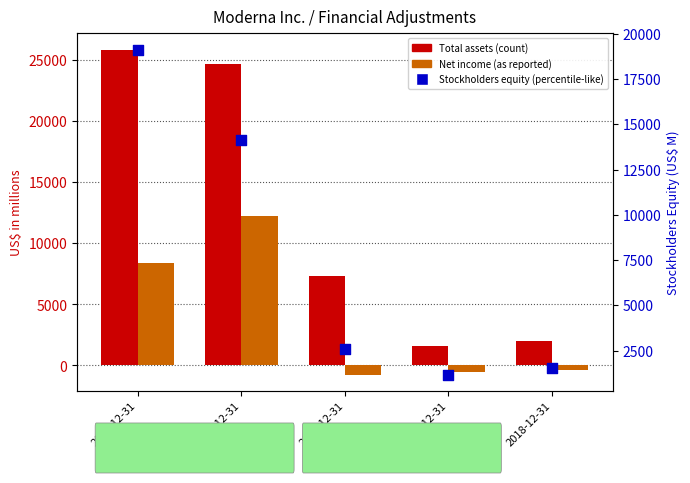

At which category is the sum across all series the highest?

2022-12-31